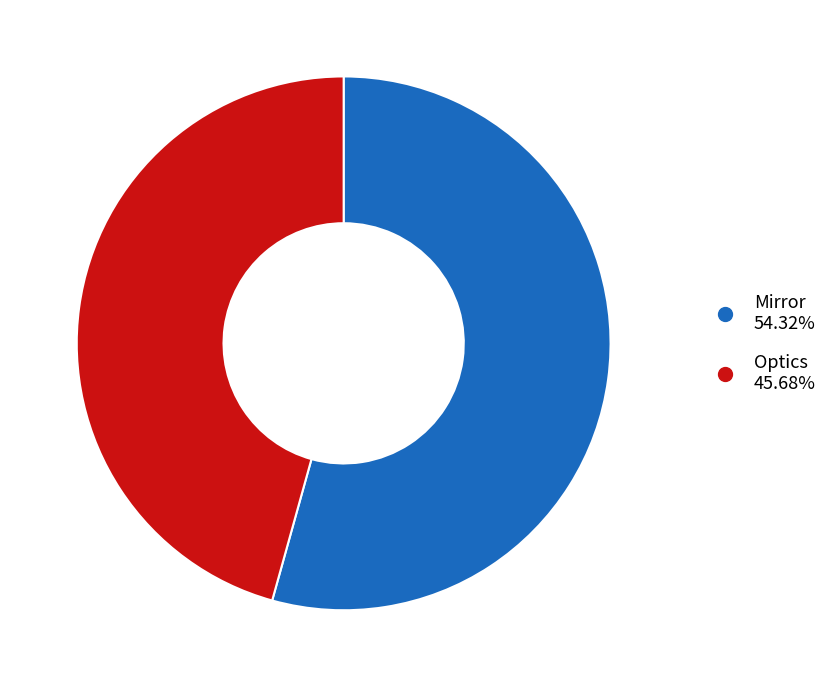

Rank the categories by value from lowest to highest.

Optics, Mirror